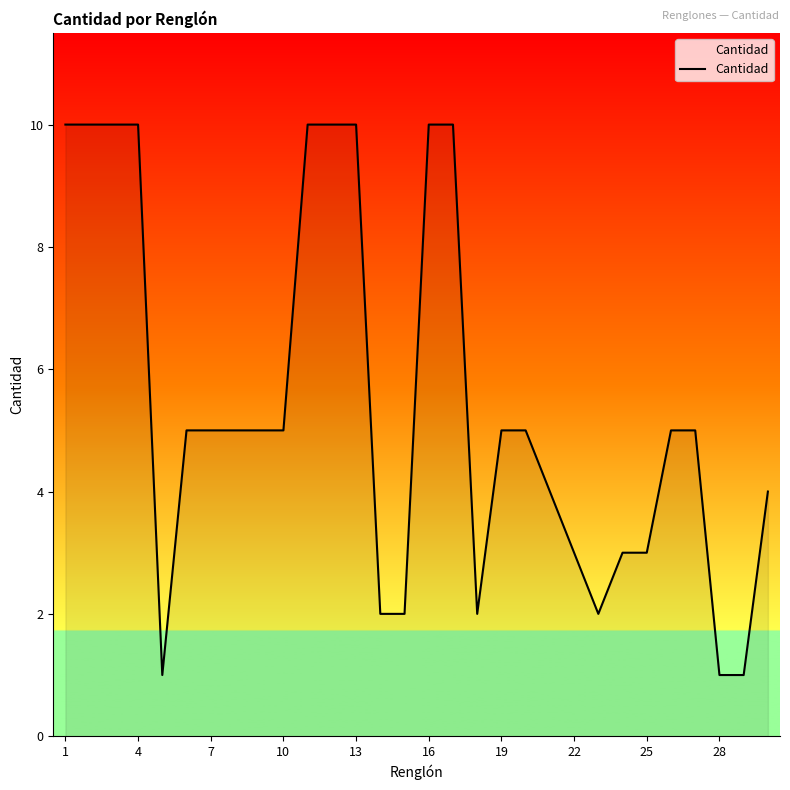

What is the maximum value shown in the chart?

10